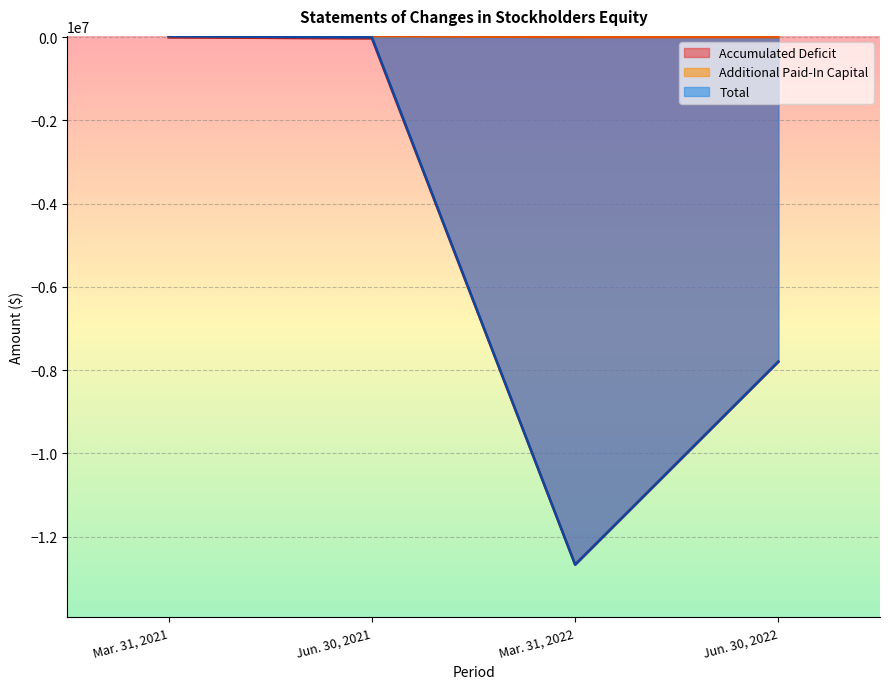

List the series in order of their peak value, highest first.

Additional Paid-In Capital, Total, Accumulated Deficit